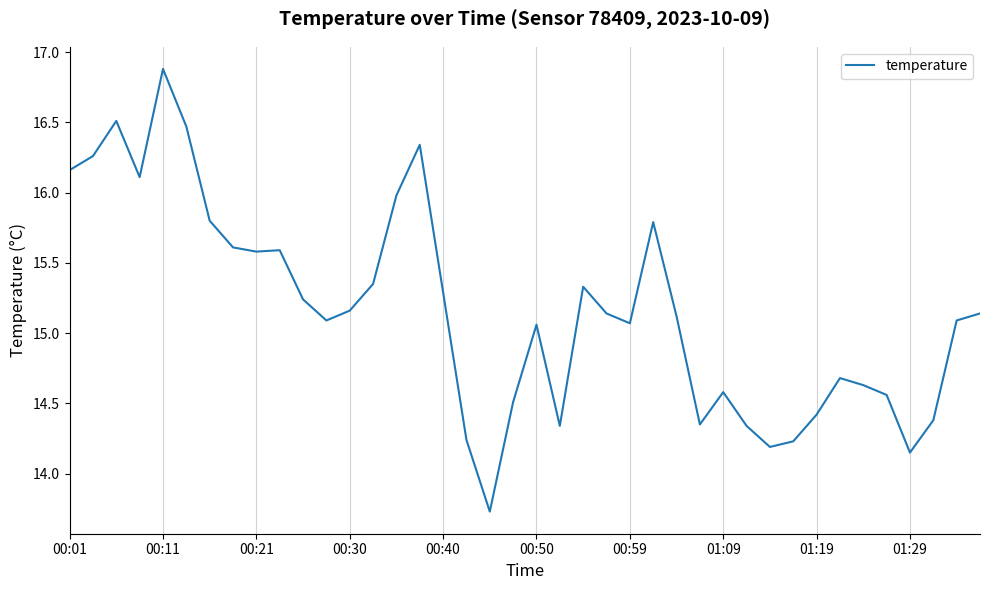

How many lines are shown in the chart?

1